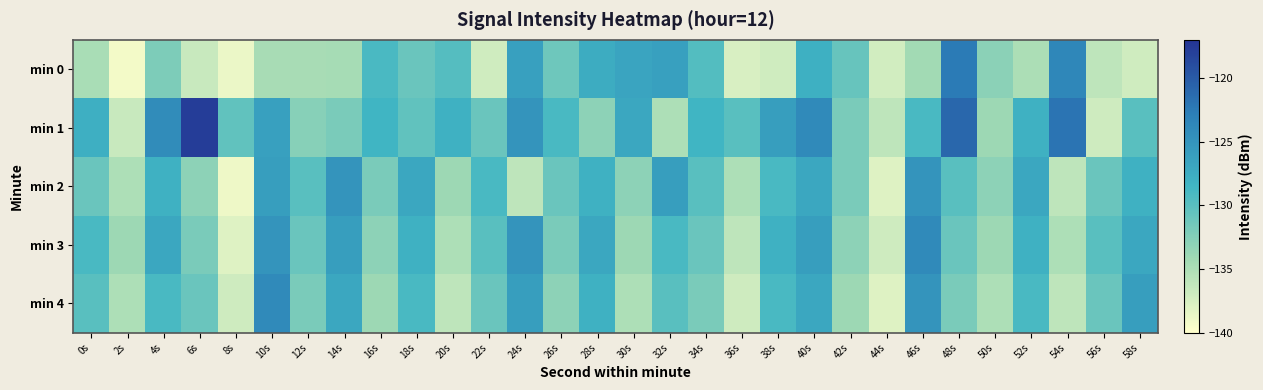

Which series has the widest spread of values?

min 1